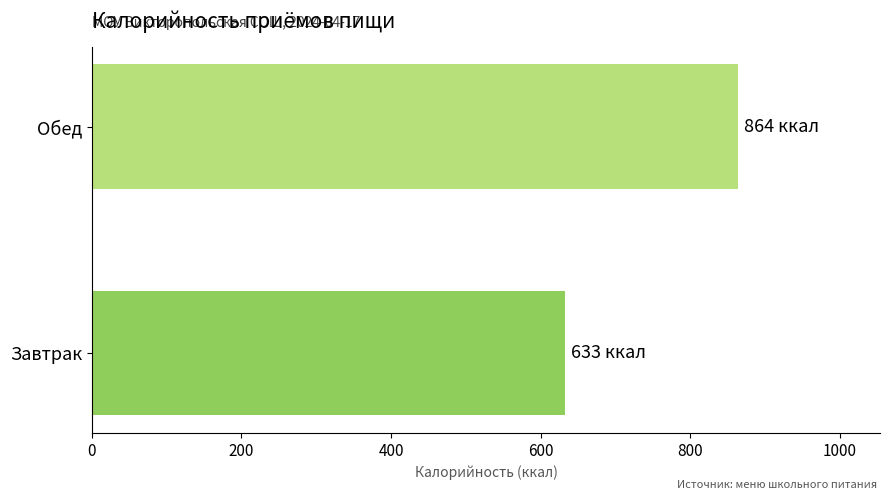

Reading top to bottom, transcribe all the data shown in this chart.

864.0	633.2